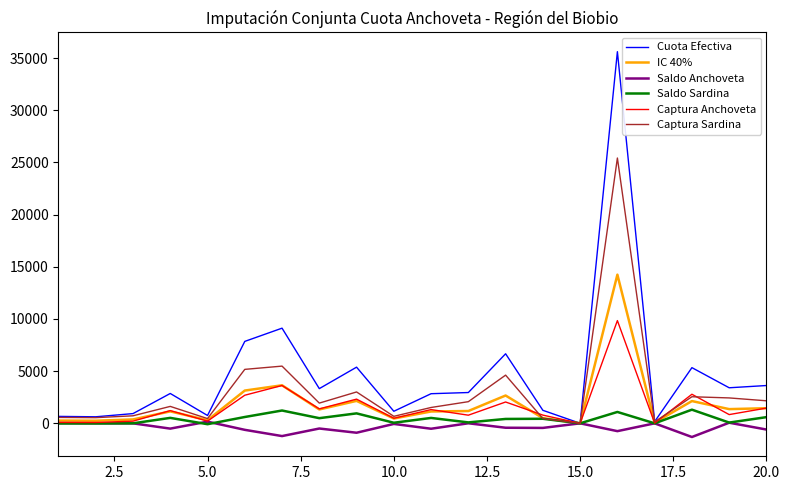

What is the minimum value shown in the chart?

-1309.4